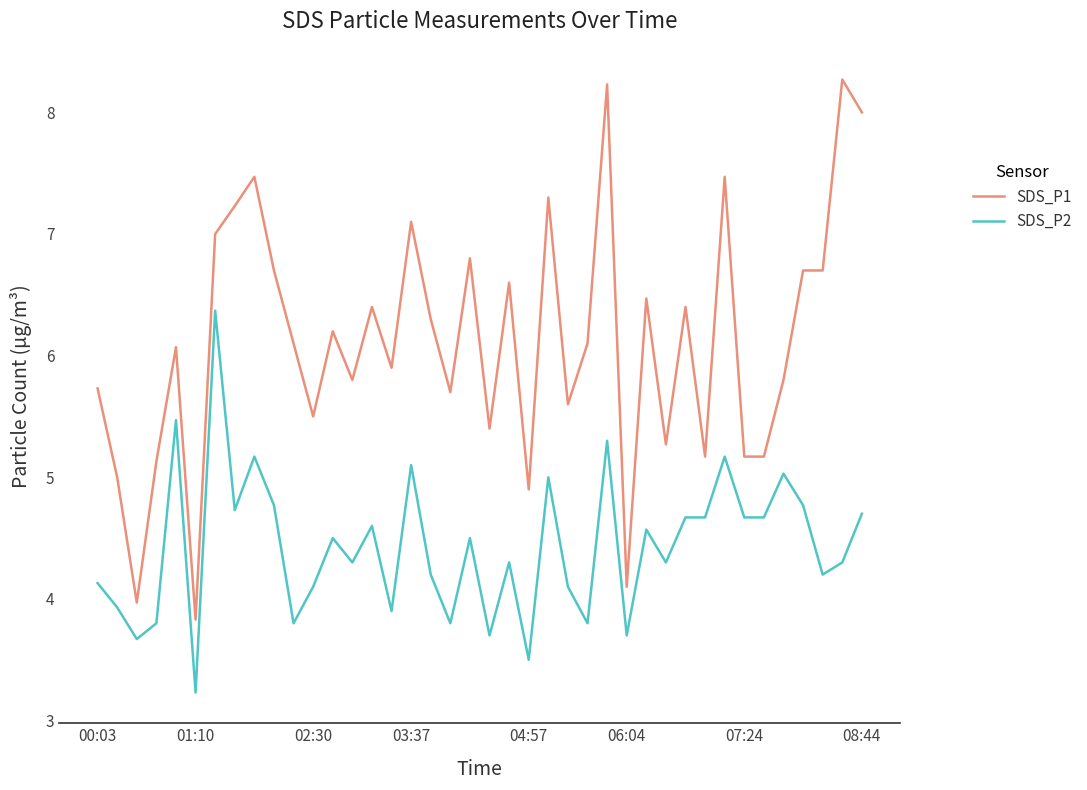

Rank the series by their average value, from highest to lowest.

SDS_P1, SDS_P2